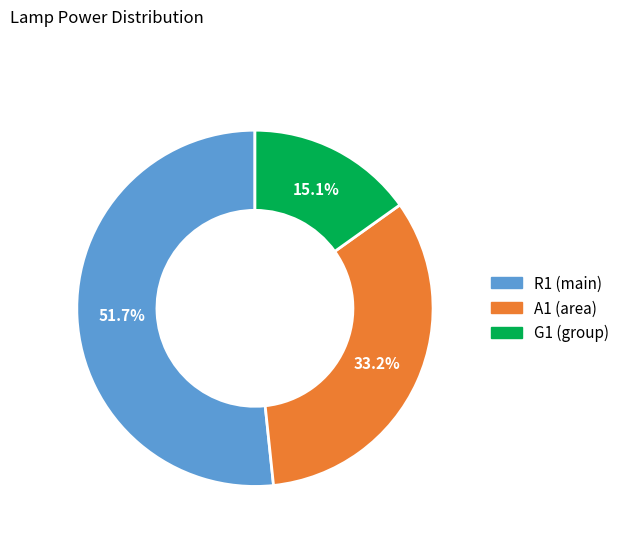

What is the smallest slice in the pie chart?

G1 (group)